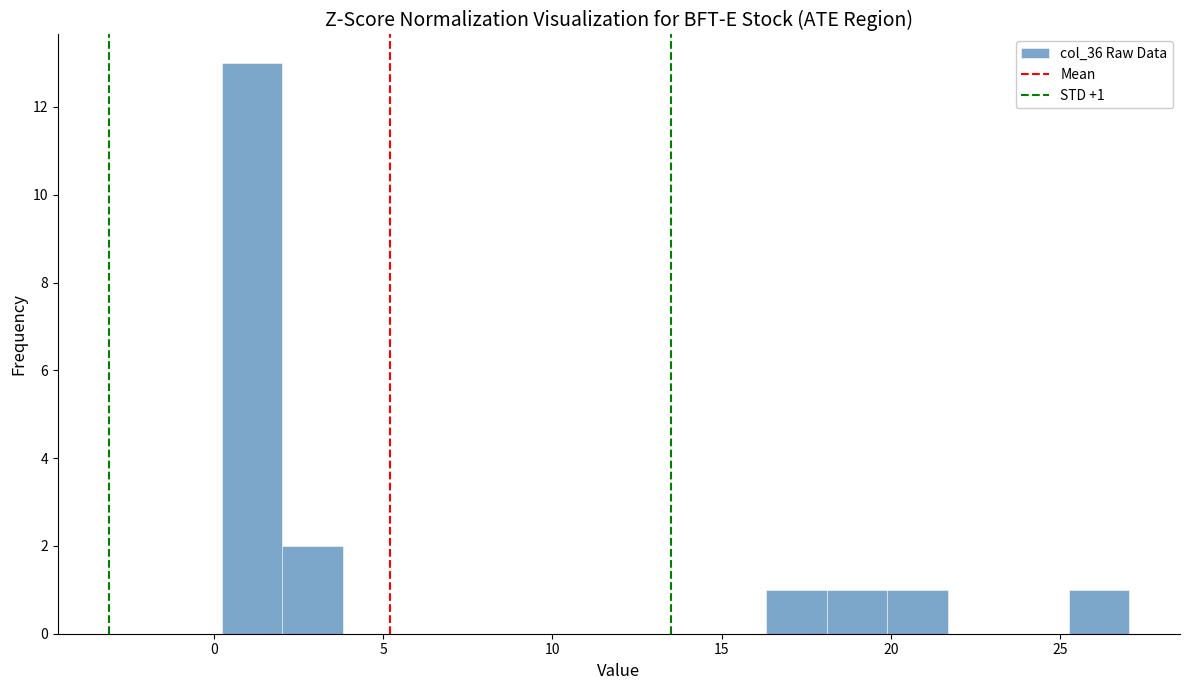

Around what value on the x-axis is the tallest bar? Give the approximate position of its centre, as read against the axis.

1.0